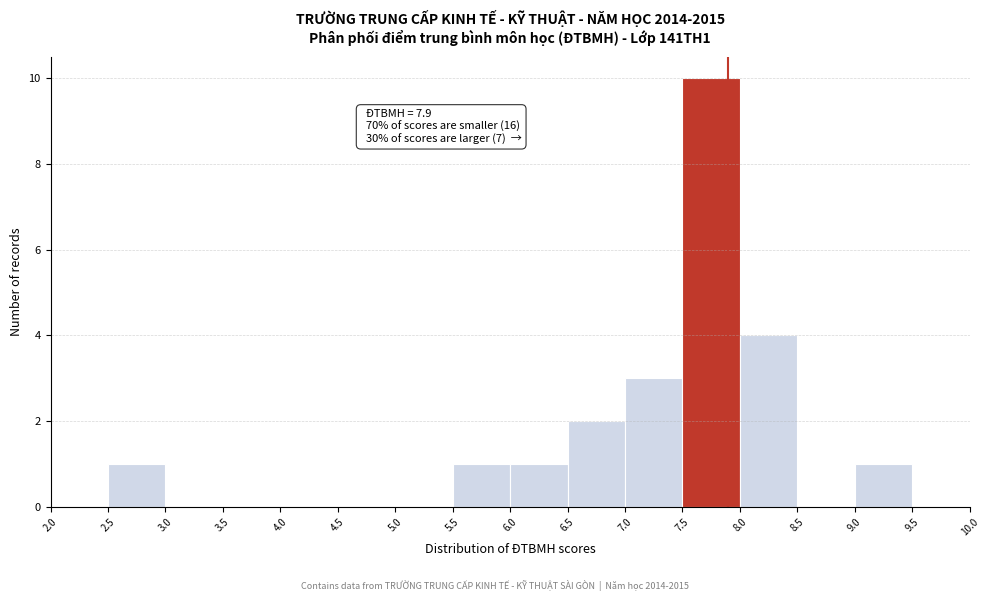

Over which range of the x-axis is the bar tallest?

7.5 to 8.0